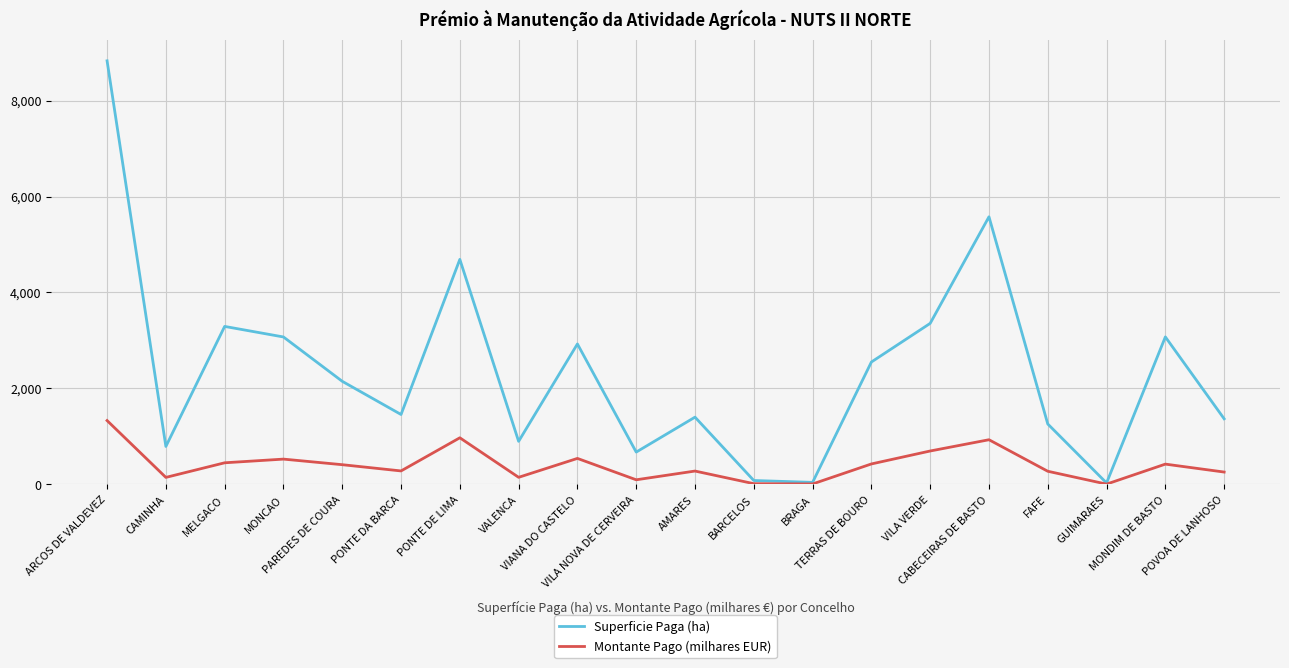

What are all the series names shown in the legend?

Superficie Paga (ha), Montante Pago (milhares EUR)